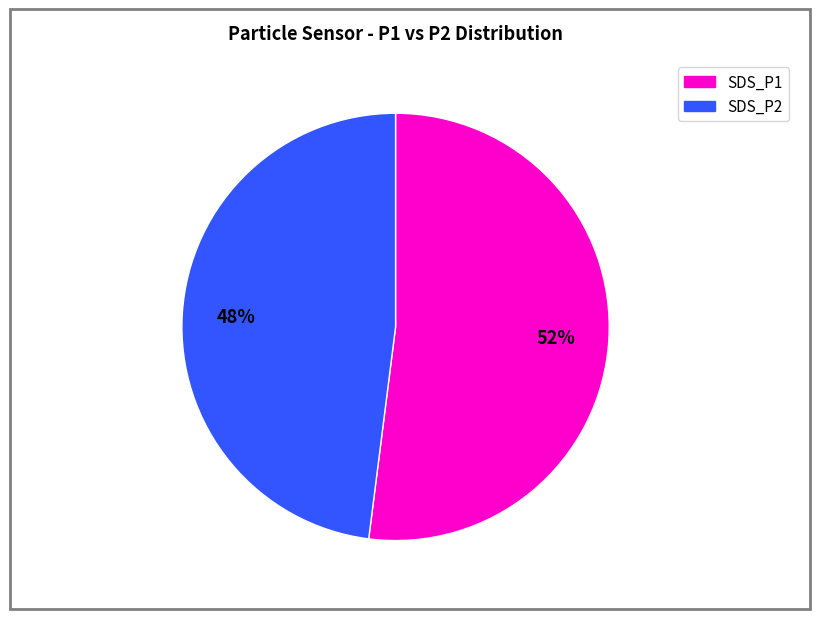

Is the sum of SDS_P2 and SDS_P1 greater than half?

Yes